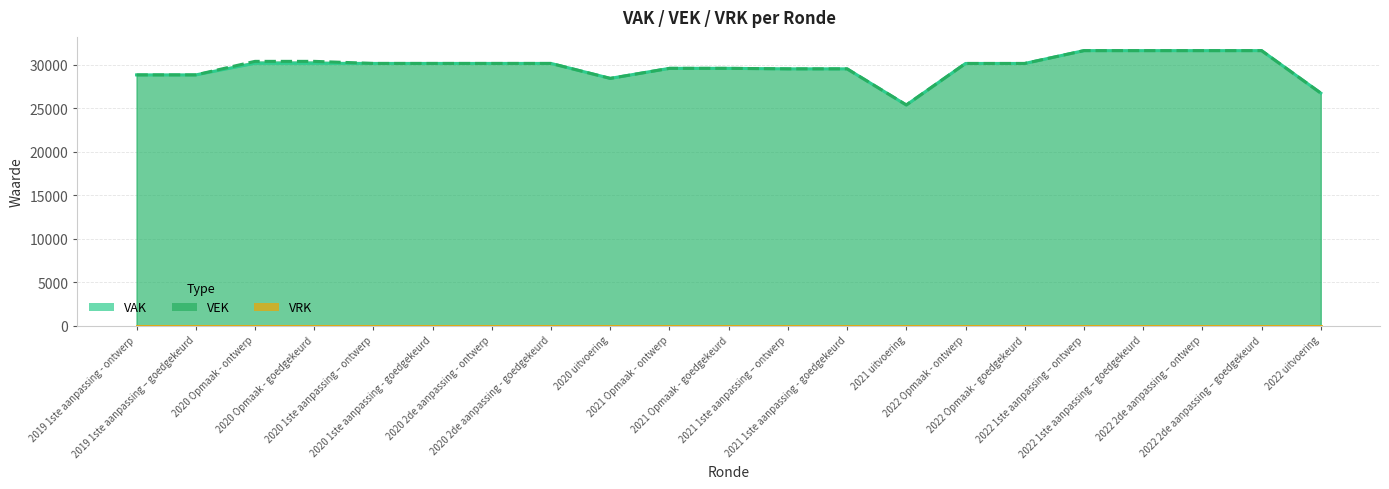

Rank the series at 2020 2de aanpassing - goedgekeurd from lowest to highest value.

VRK, VAK, VEK